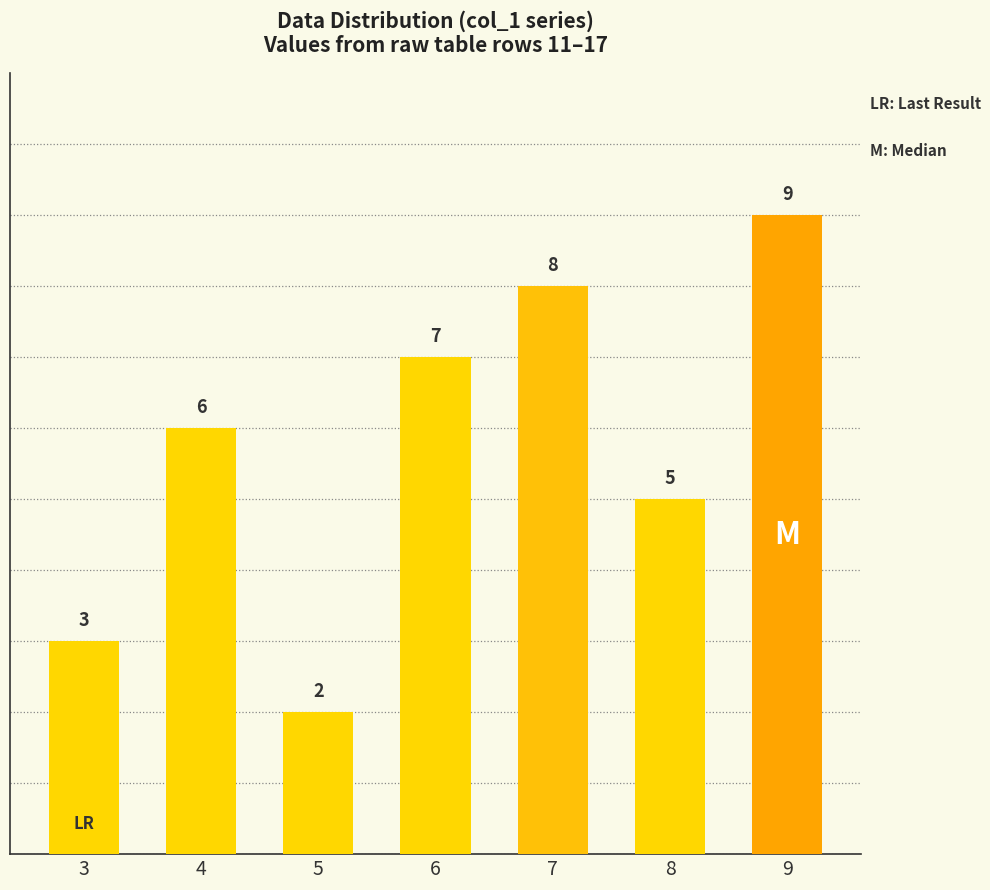

What is the average value?

6